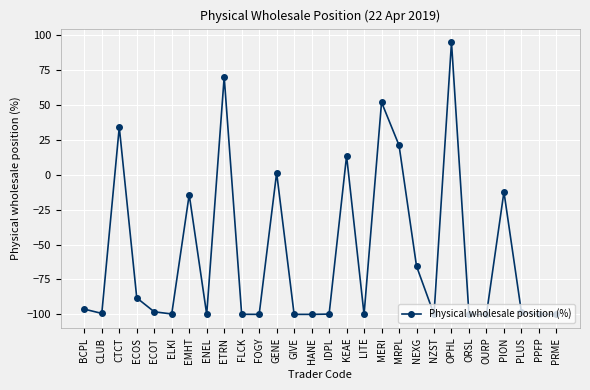

What is the label of the 10th point from the right?

MRPL